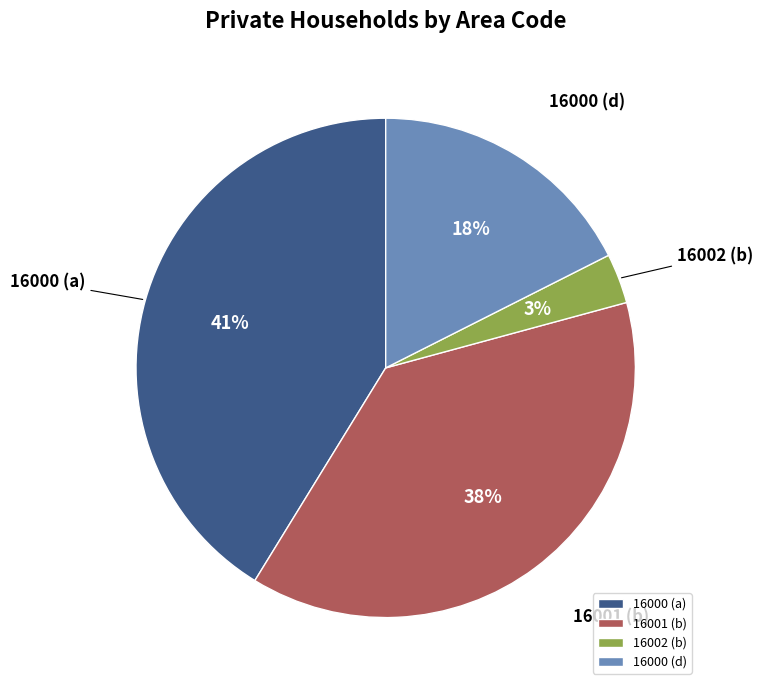

Is 16000 (a) the majority of the pie?

No